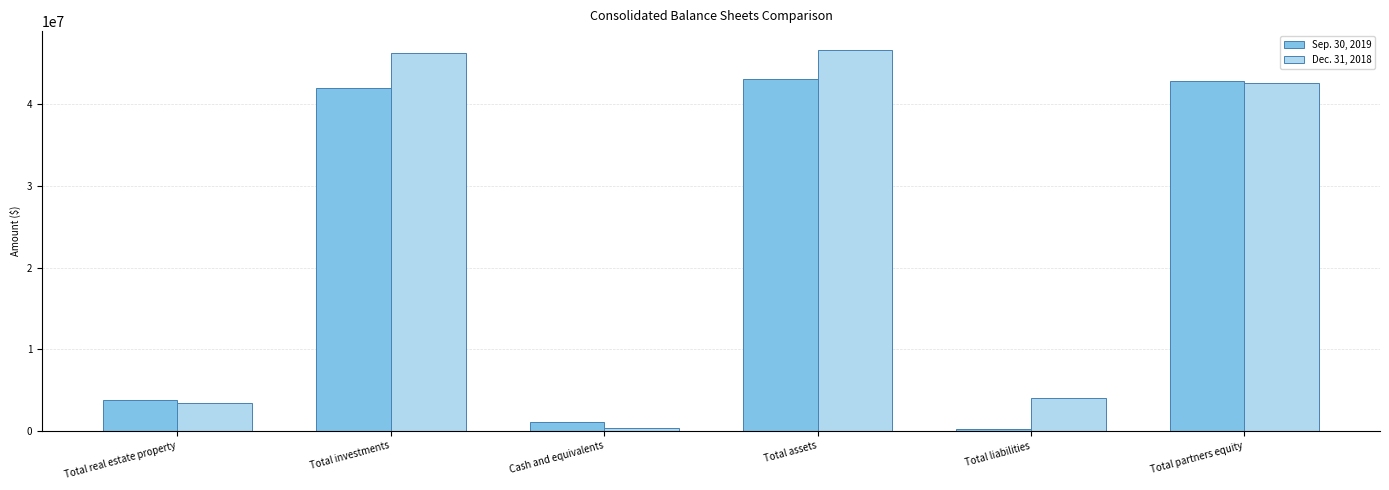

What is the label of the 6th bar from the right?

Total real estate property